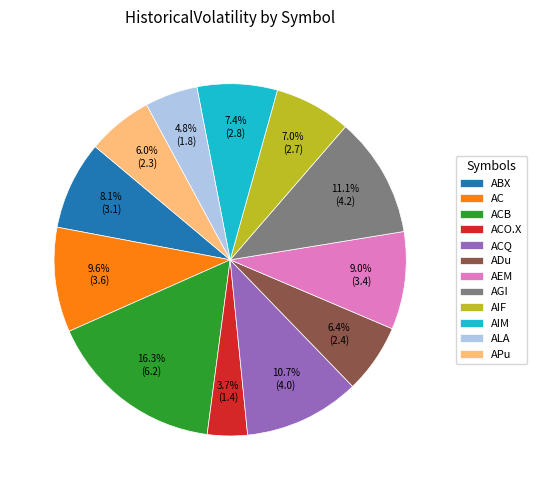

What is the total percentage of ALA and ACO.X?

8.5%